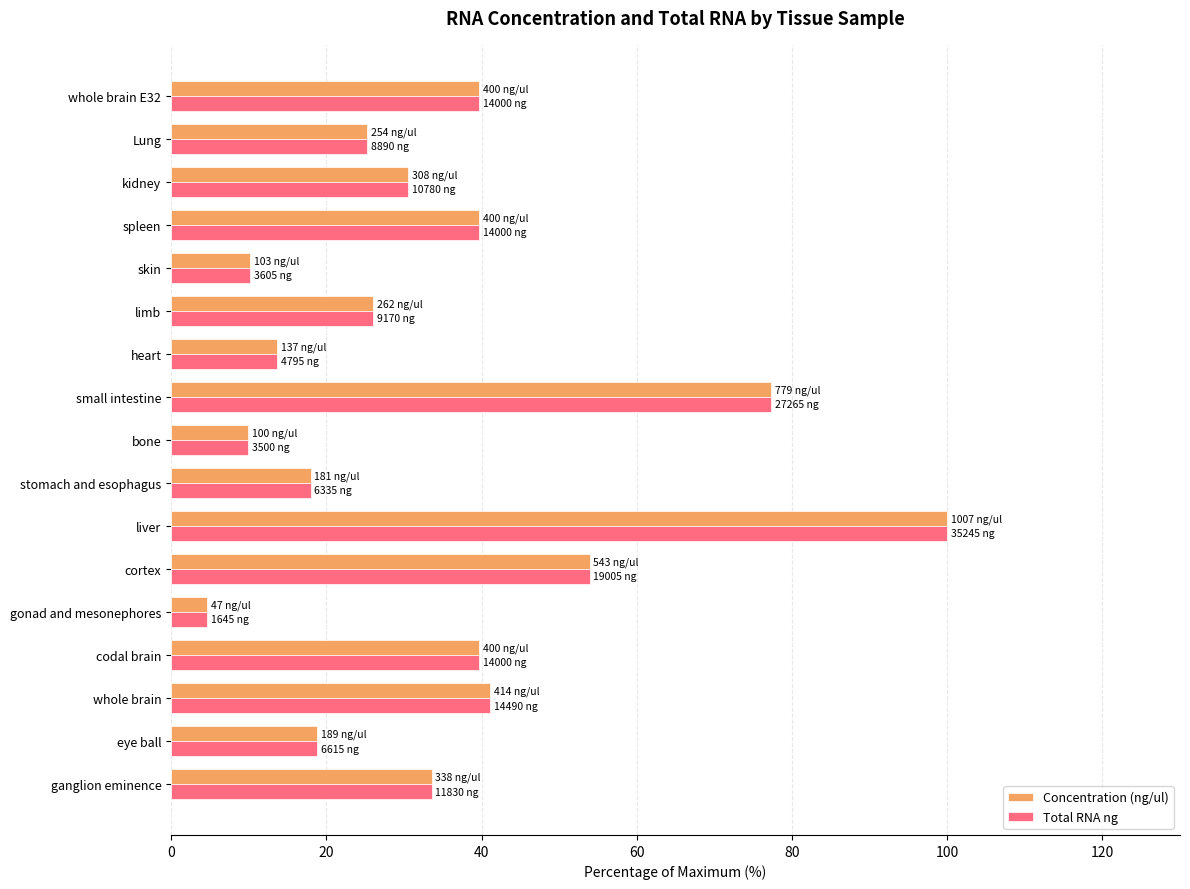

Where is Concentration (ng/ul) nearest to the value 52?

cortex